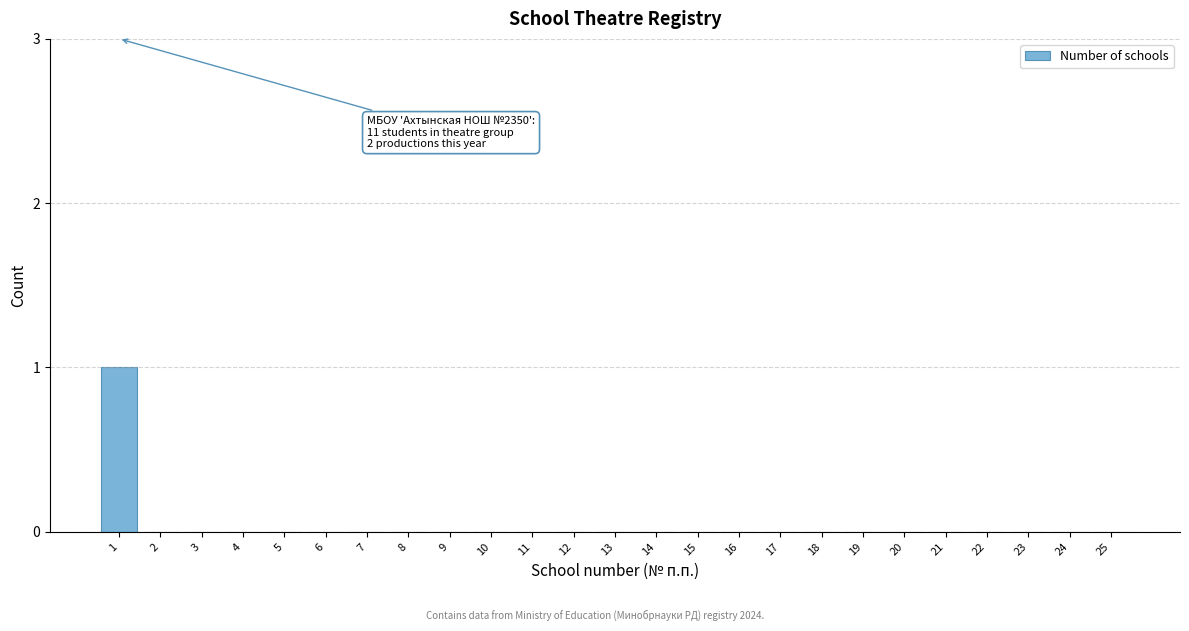

Reading left to right, transcribe all the data shown in this chart.

1=1	2=0	3=0	4=0	5=0	6=0	7=0	8=0	9=0	10=0	11=0	12=0	13=0	14=0	15=0	16=0	17=0	18=0	19=0	20=0	21=0	22=0	23=0	24=0	25=0